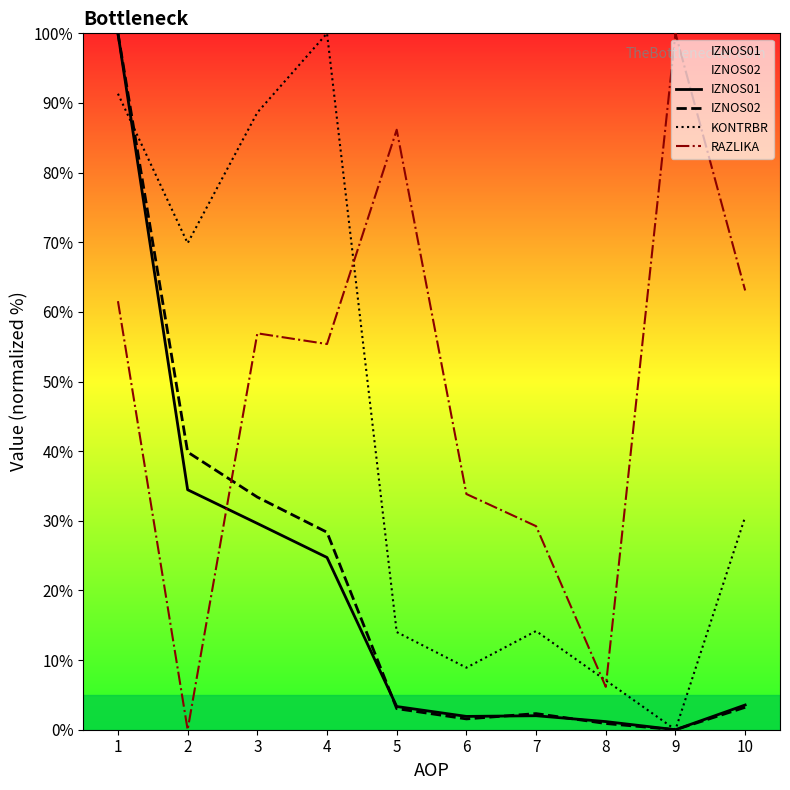

Which series has the largest range (max minus min)?

IZNOS01